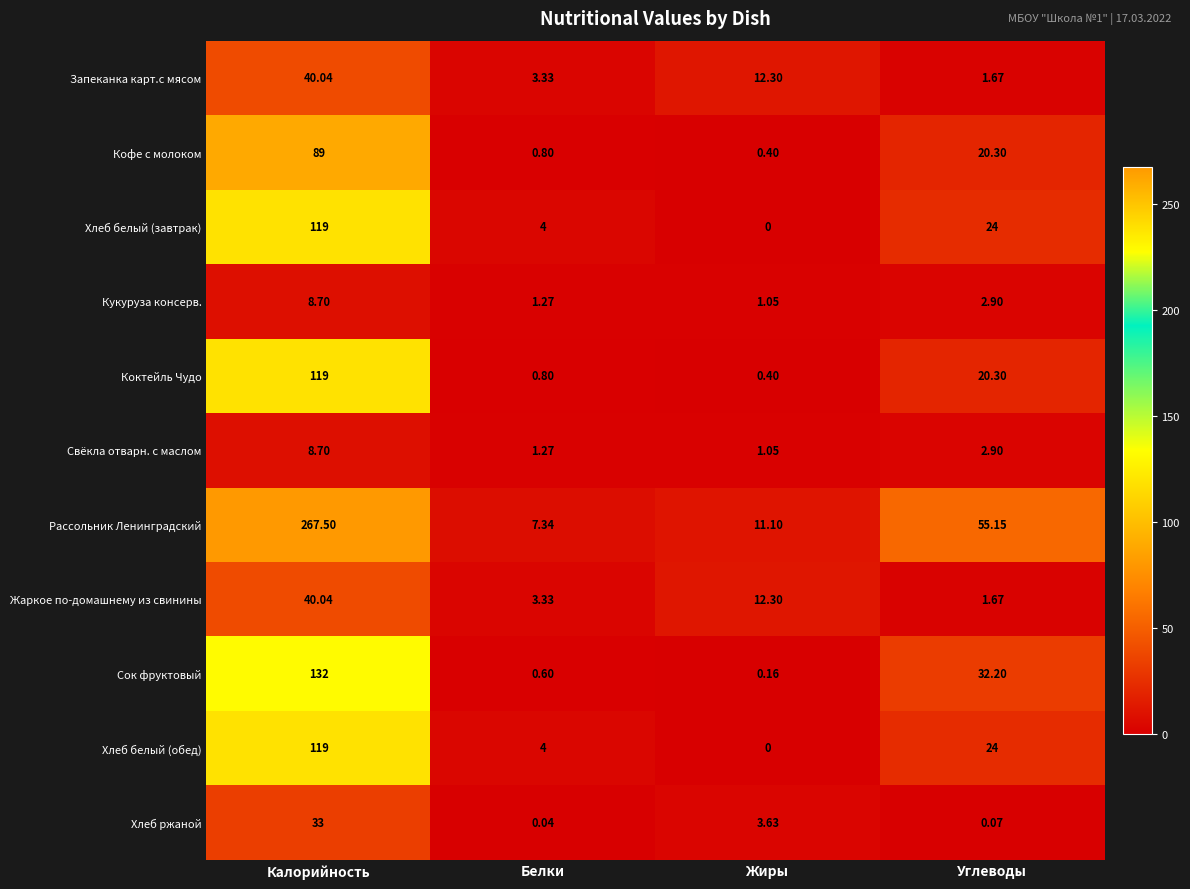

What is the total value across all series at Жиры?

42.4